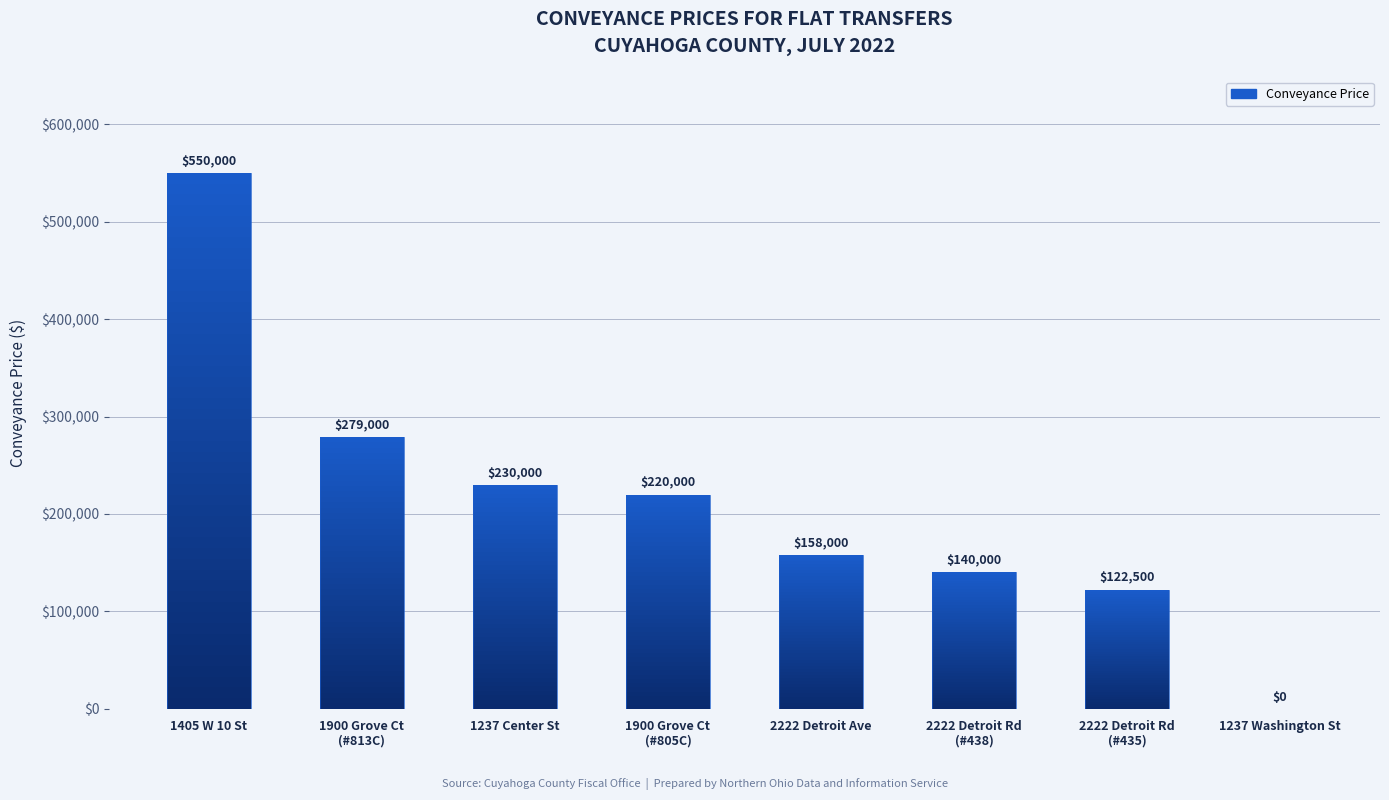

Read the value at 2222 Detroit Ave.

158000